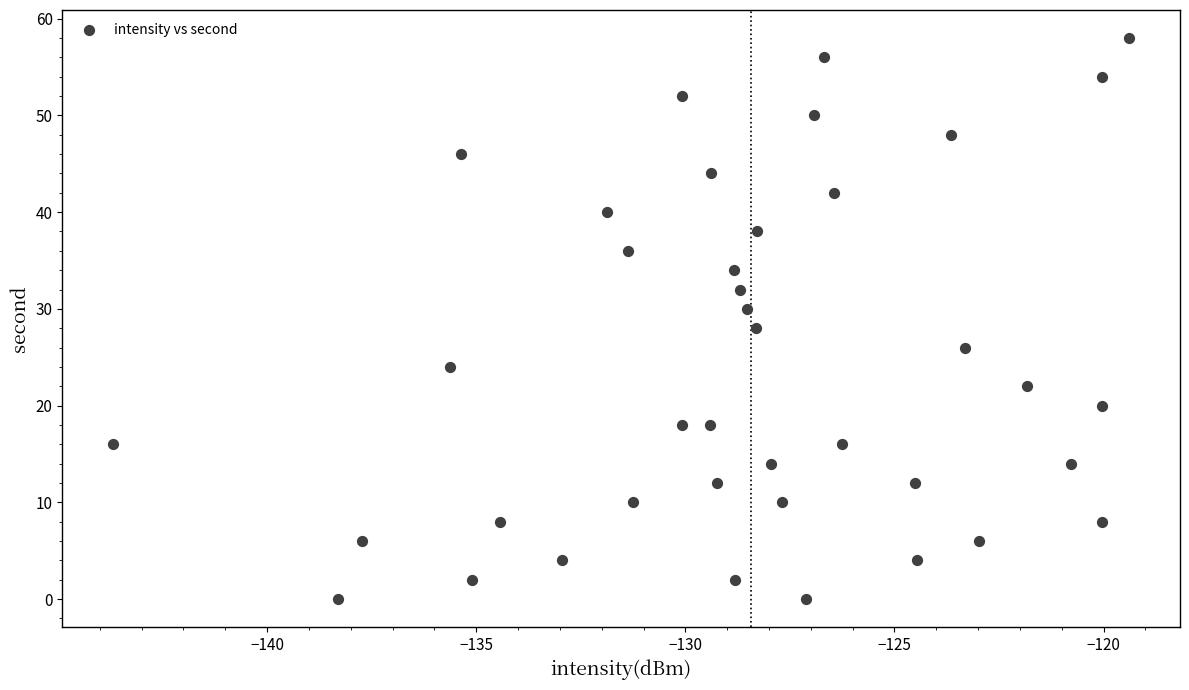

What is the range of Y values (max minus min)?

58